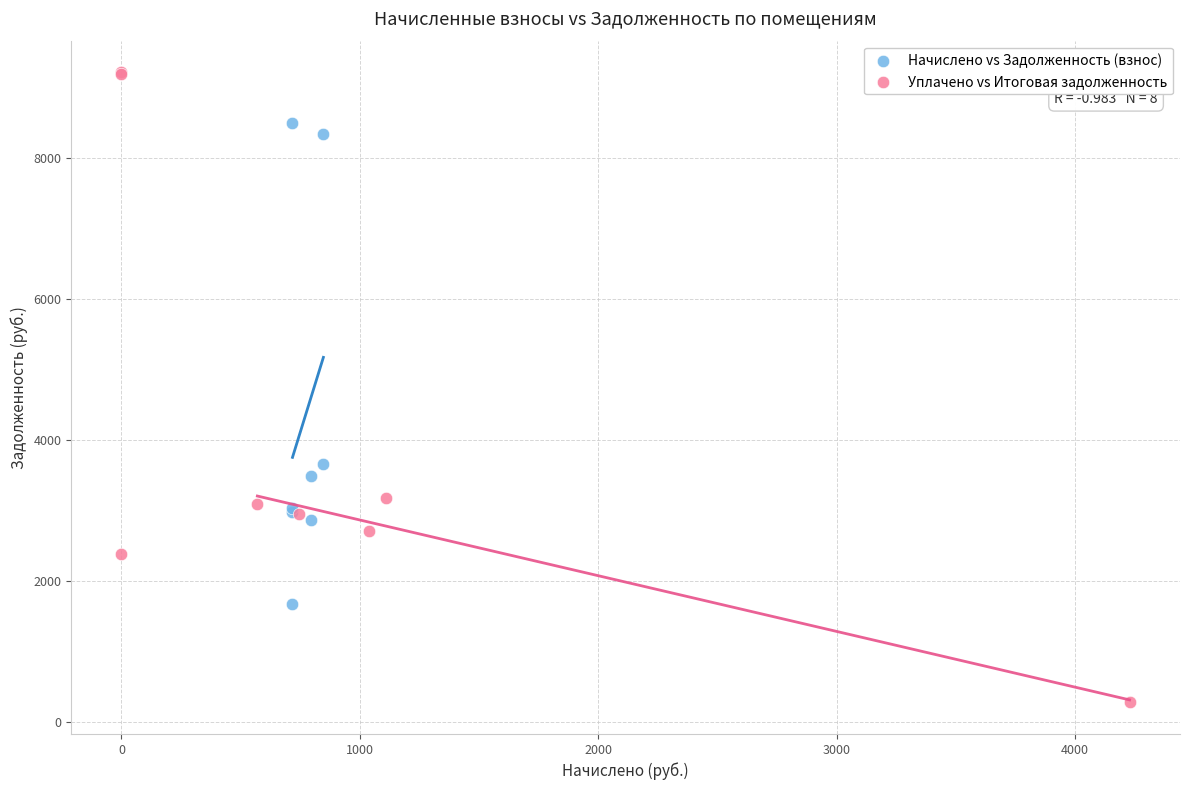

Which series has the widest spread of Y values?

Уплачено vs Итоговая задолженность